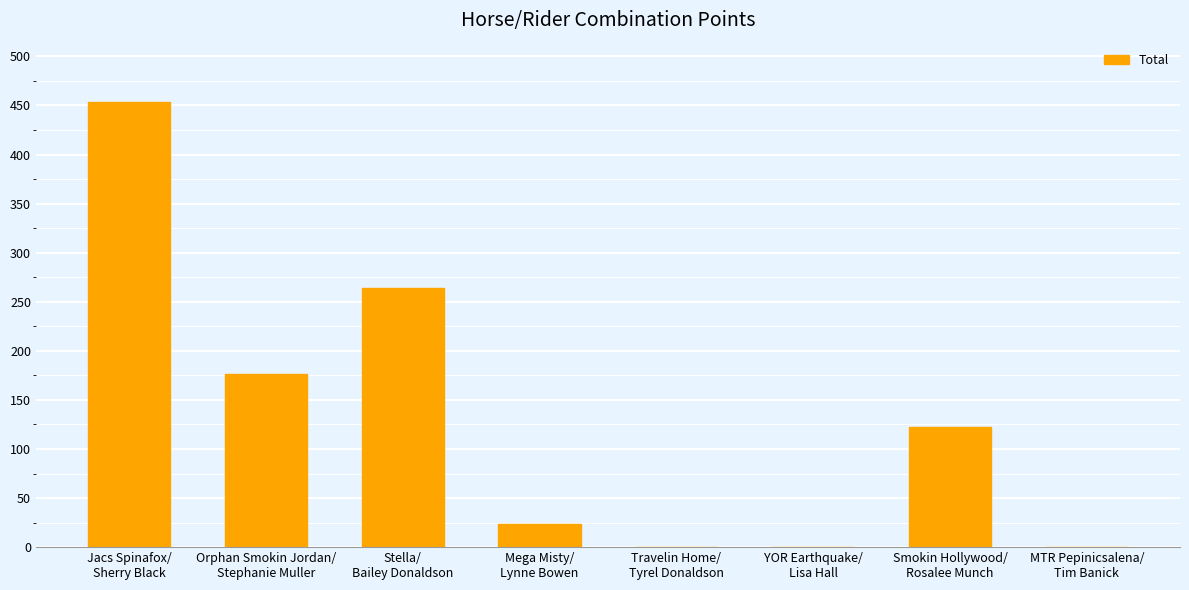

What is the greatest value displayed?

454